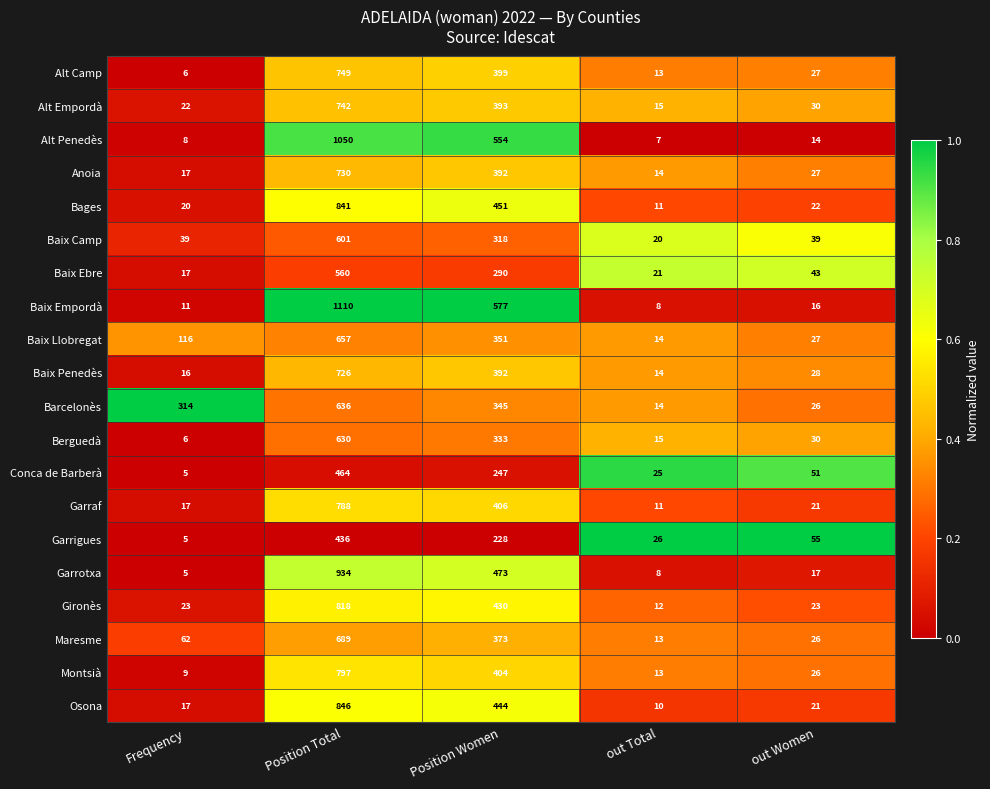

What is the spread (max minus min) of values at out Women?

41